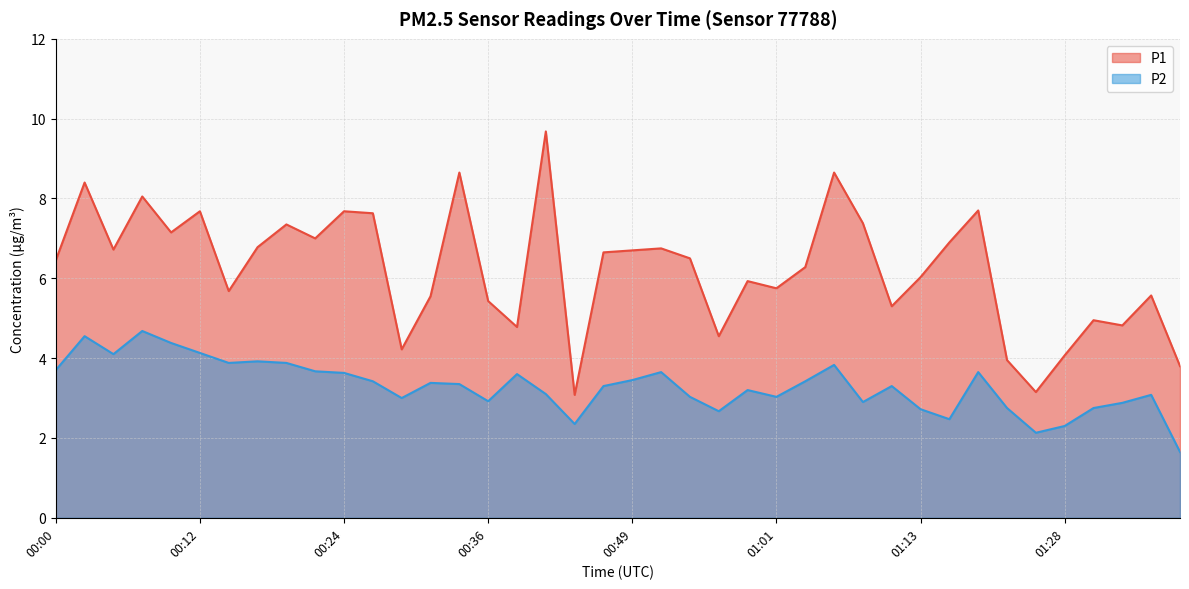

How many data points in P2 are less than 3?

12